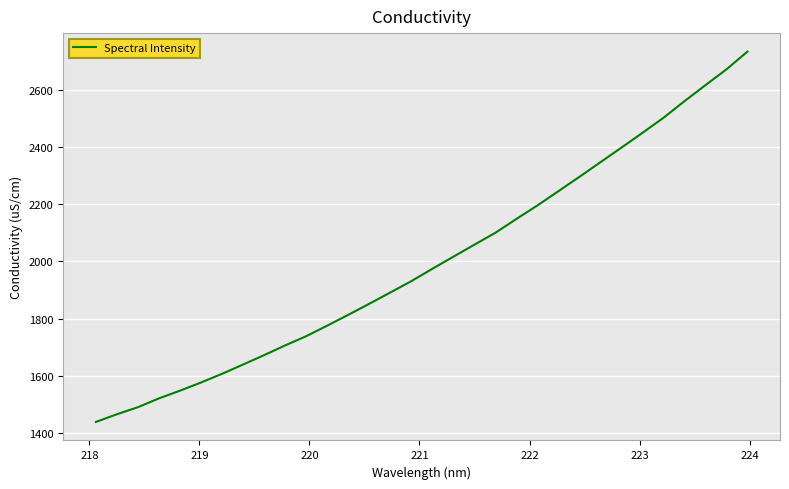

What is the maximum value shown in the chart?

2734.3